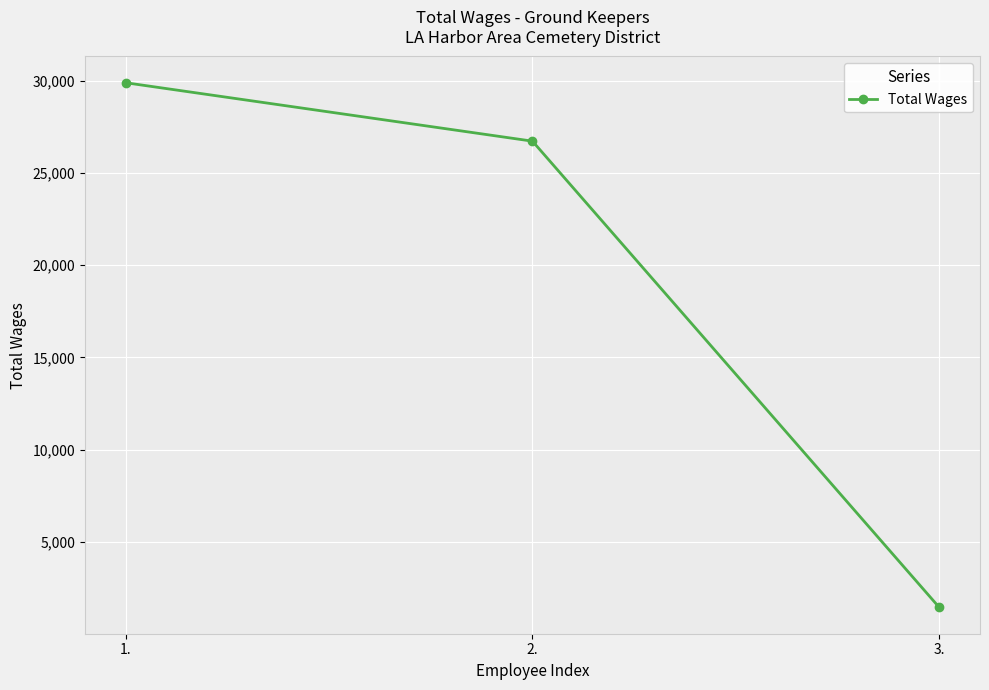

At which category does the chart reach its peak across all series?

1.